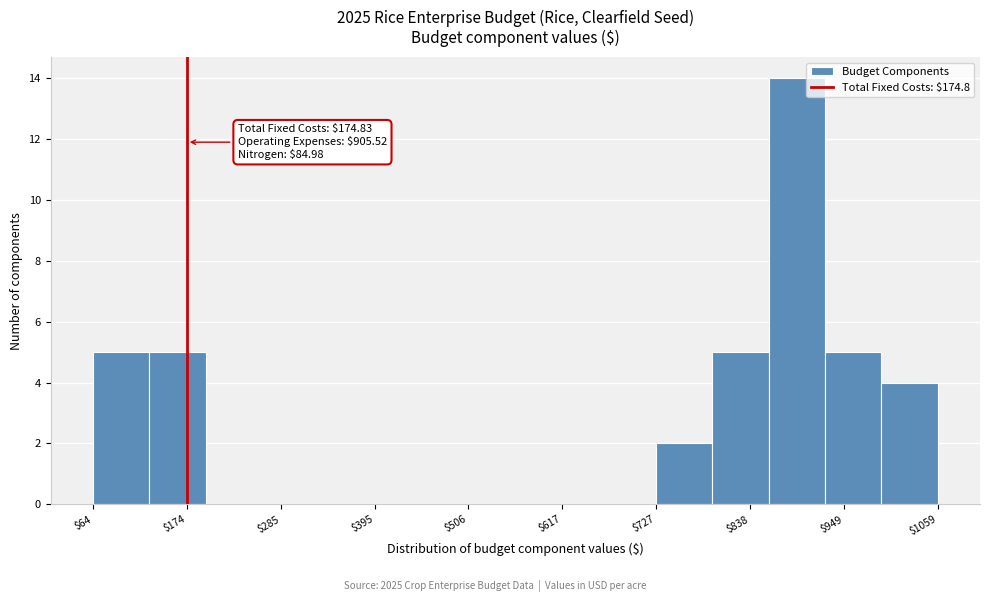

Around what value on the x-axis is the tallest bar? Give the approximate position of its centre, as read against the axis.

900